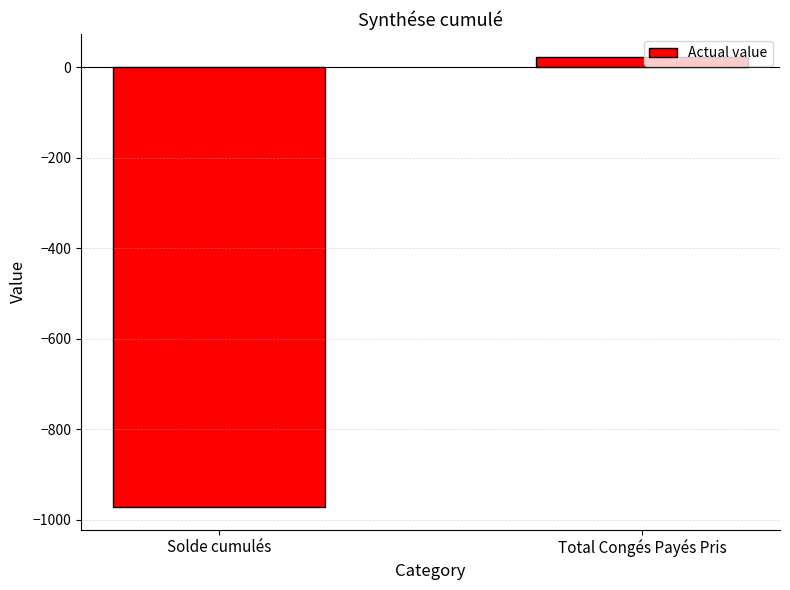

Rank the categories by value from highest to lowest.

Total Congés Payés Pris, Solde cumulés